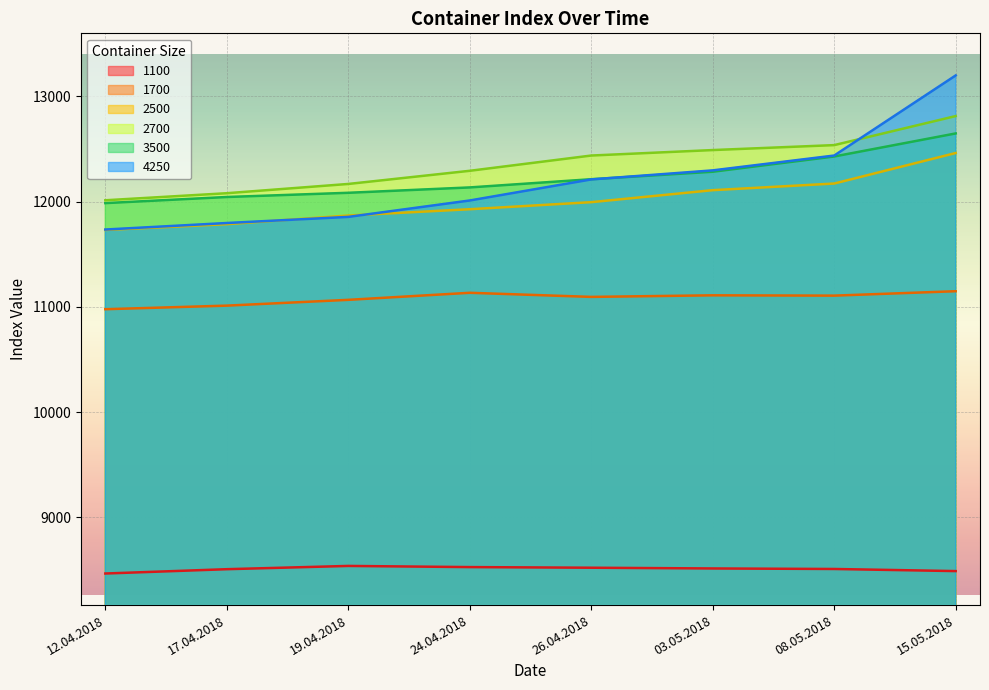

At how many categories does at least one series exceed 9512?

8